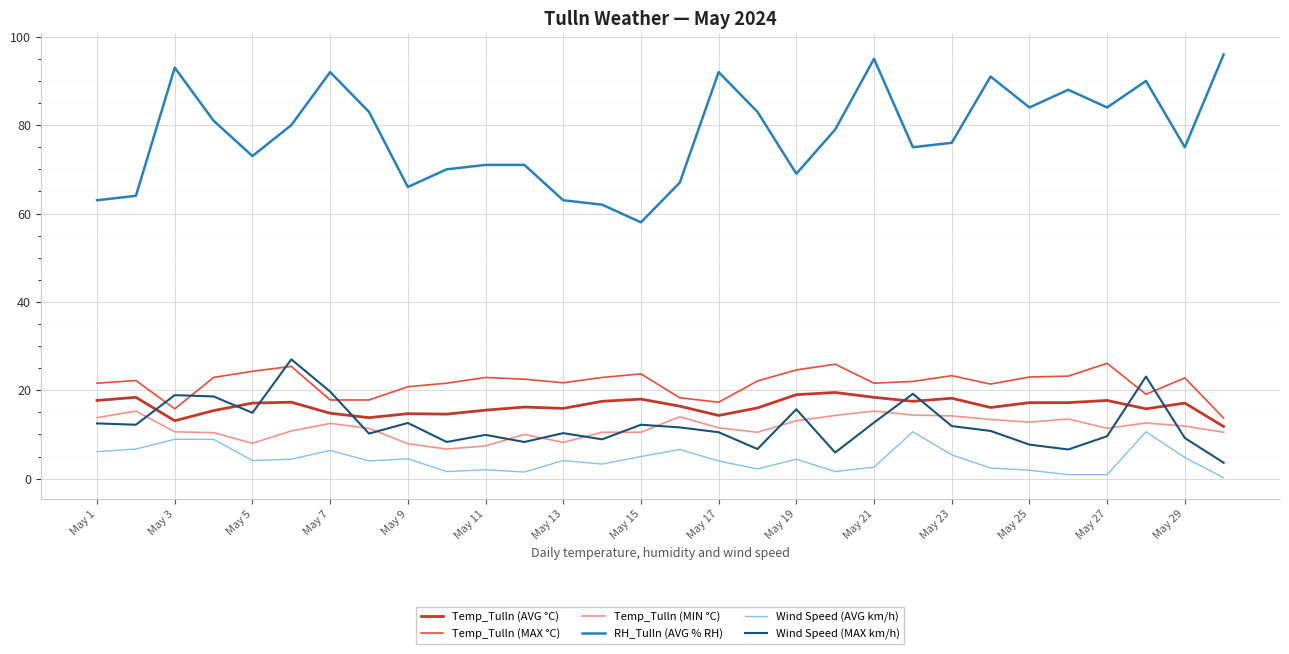

True or false: Temp_Tulln (MIN °C) and Temp_Tulln (MAX °C) intersect in this chart.

False